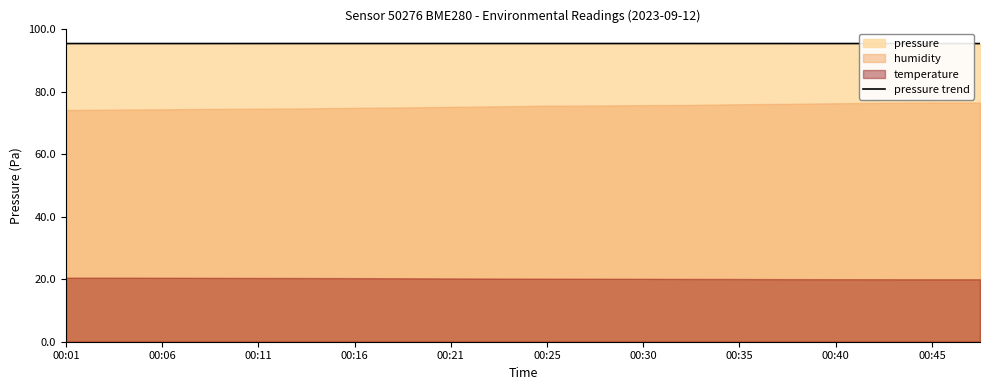

Does the chart display data point markers on the line(s)?

No